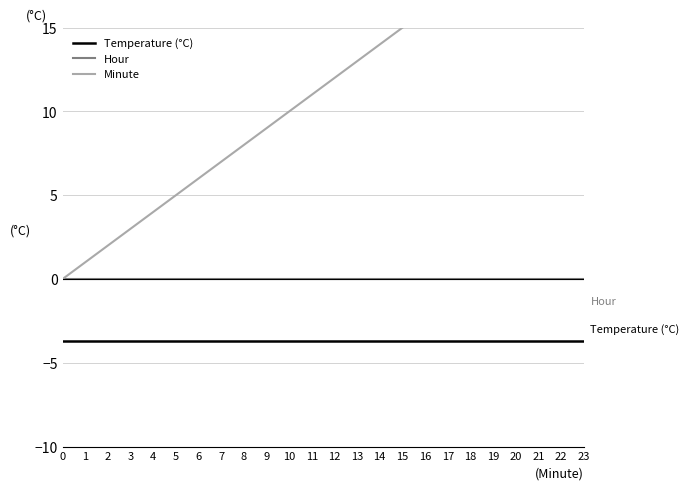

How many lines are shown in the chart?

3